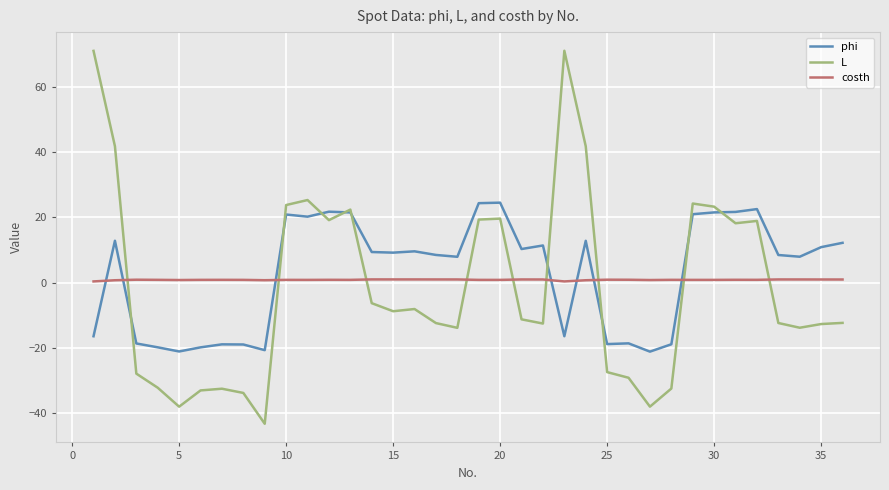

What is the highest value of the L series?

71.1